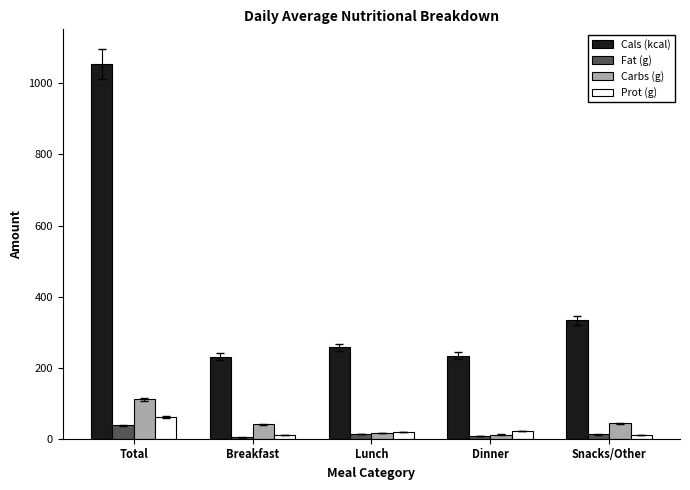

How many groups of bars are there?

5